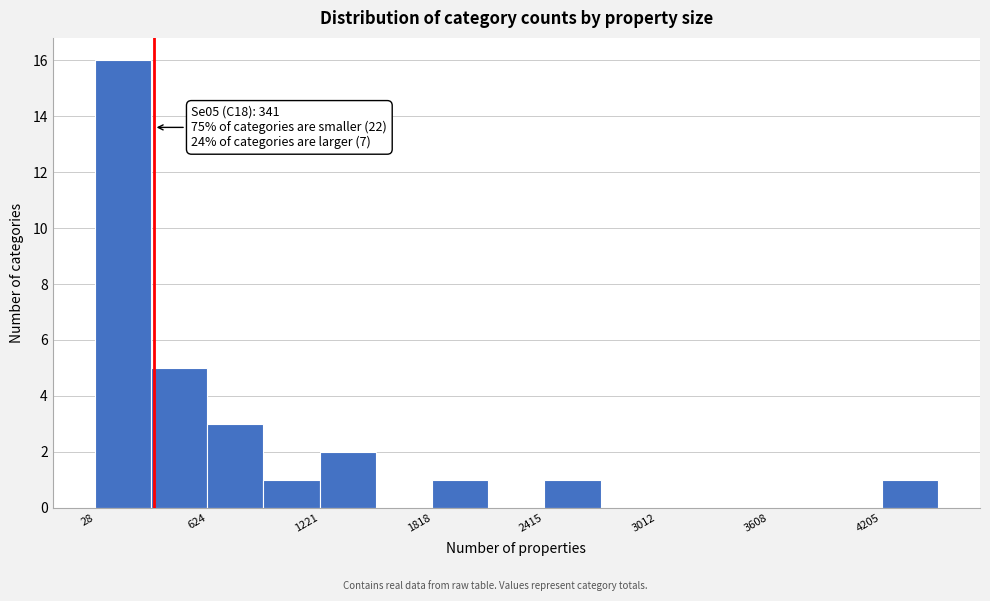

Read against the x-axis, roughly where is the centre of the tallest bar?

200